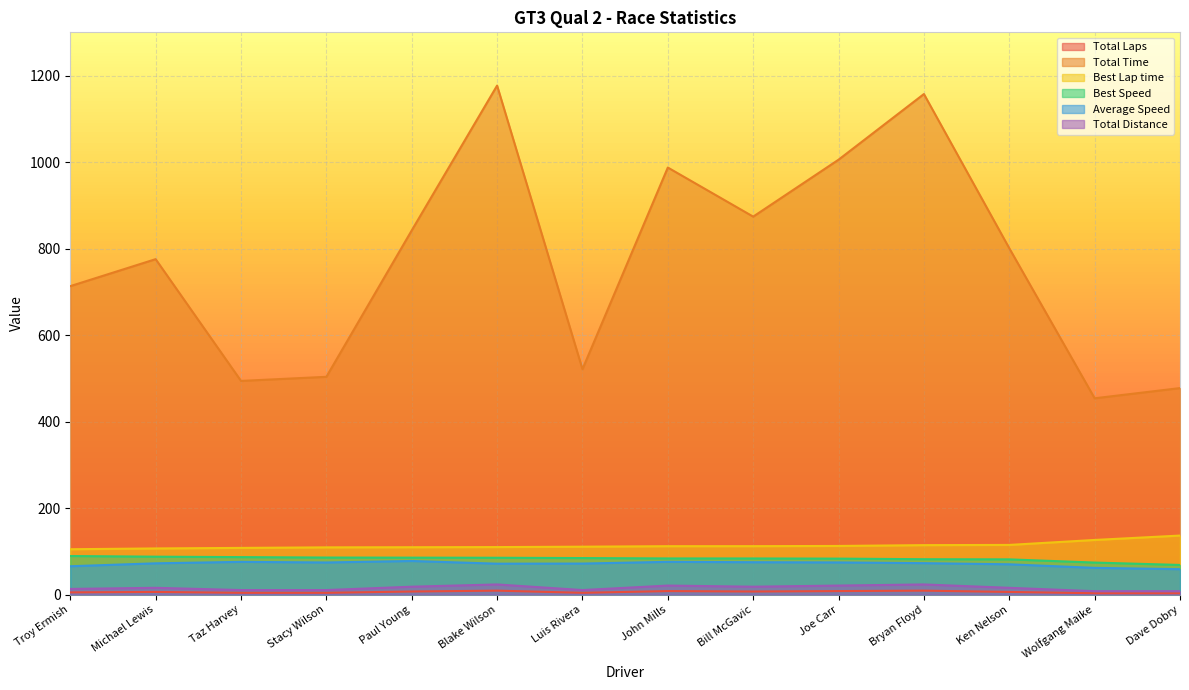

True or false: Best Lap time and Average Speed intersect in this chart.

False